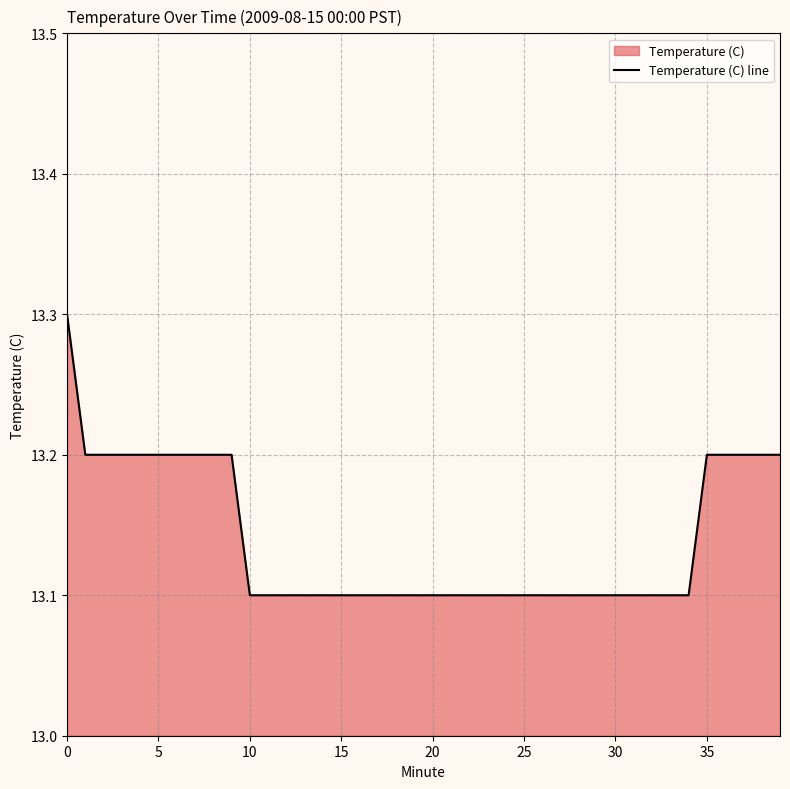

What is the smallest value displayed?

13.1